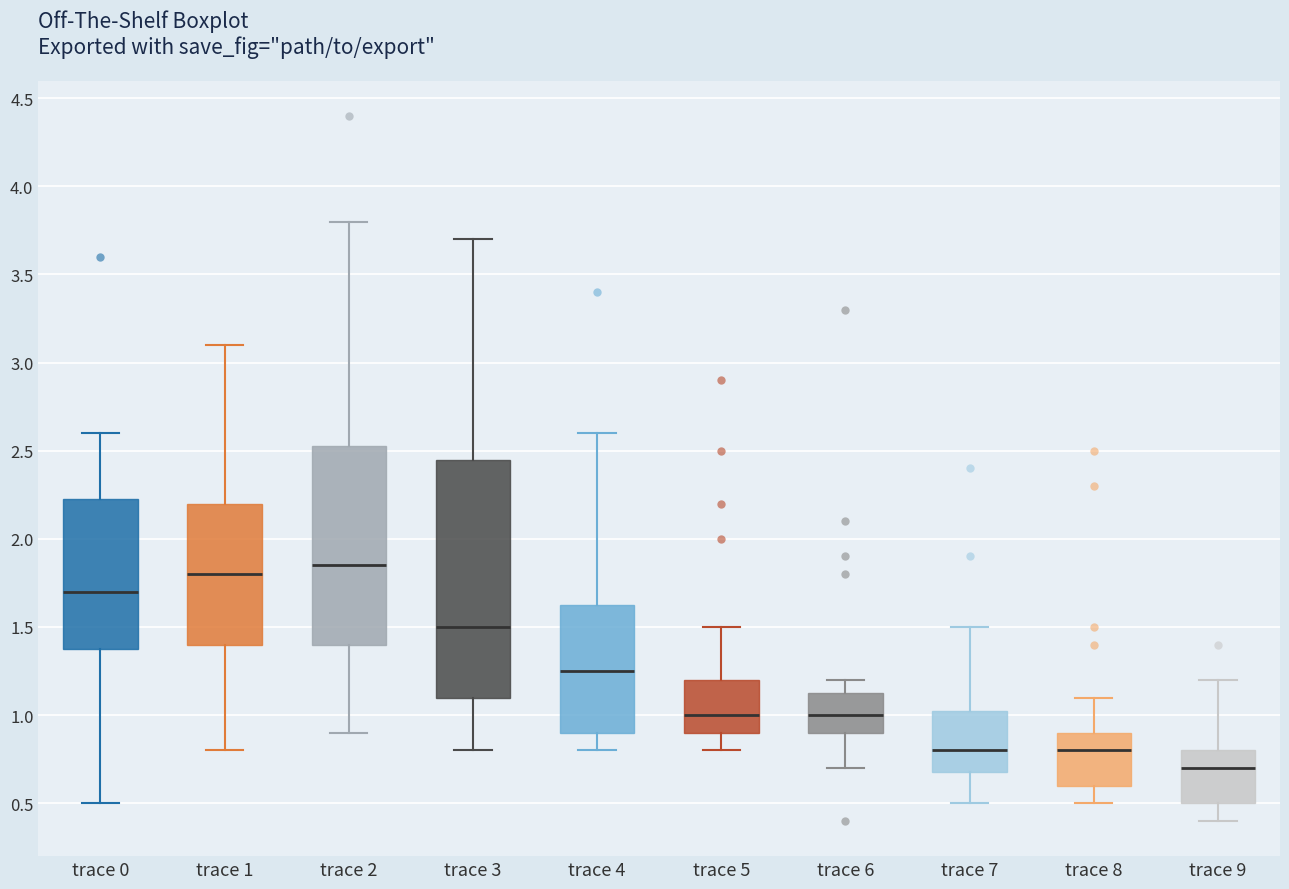

Which box's median line is the lowest?

trace 9